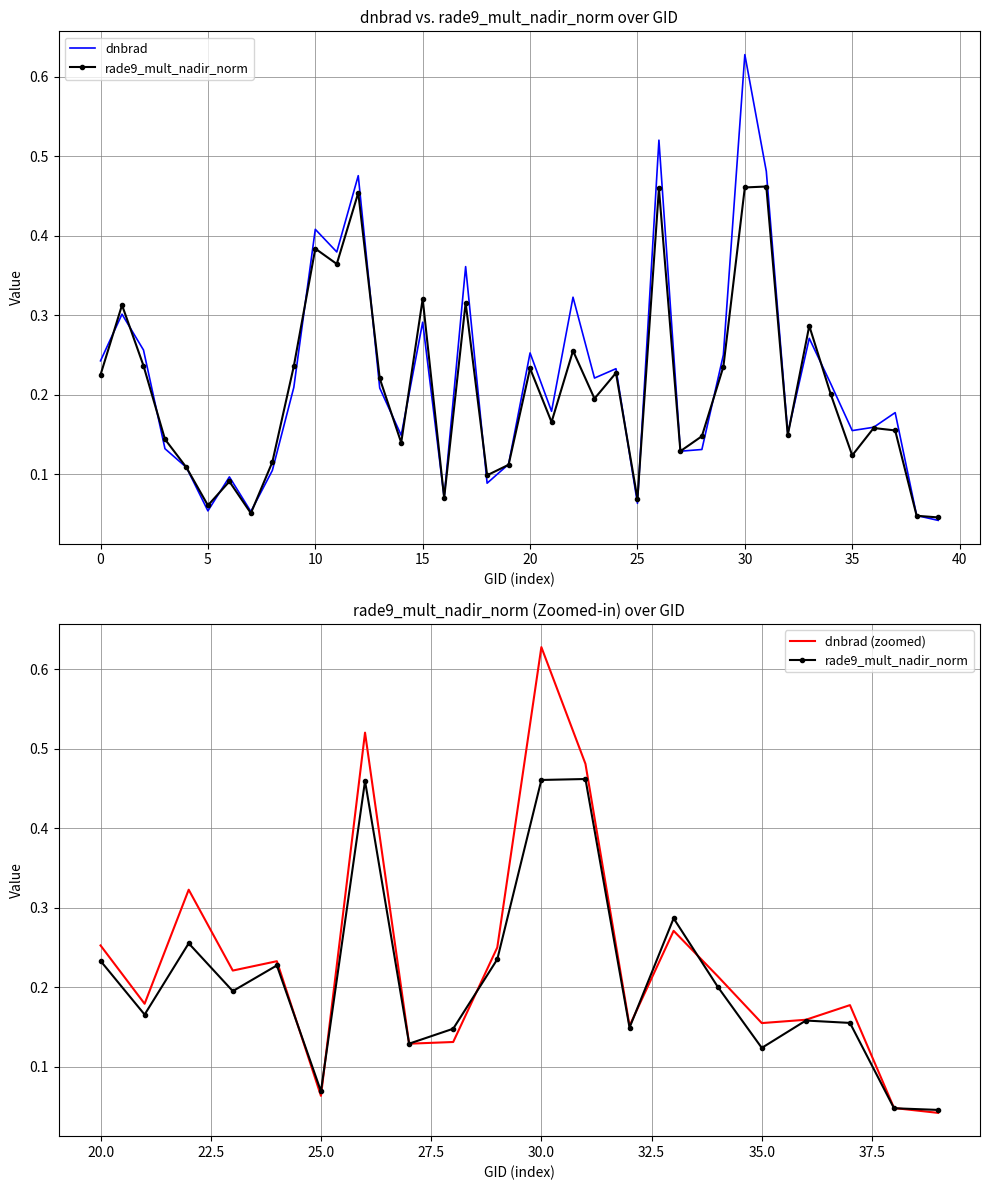

At which category is the sum across all series the highest?

30